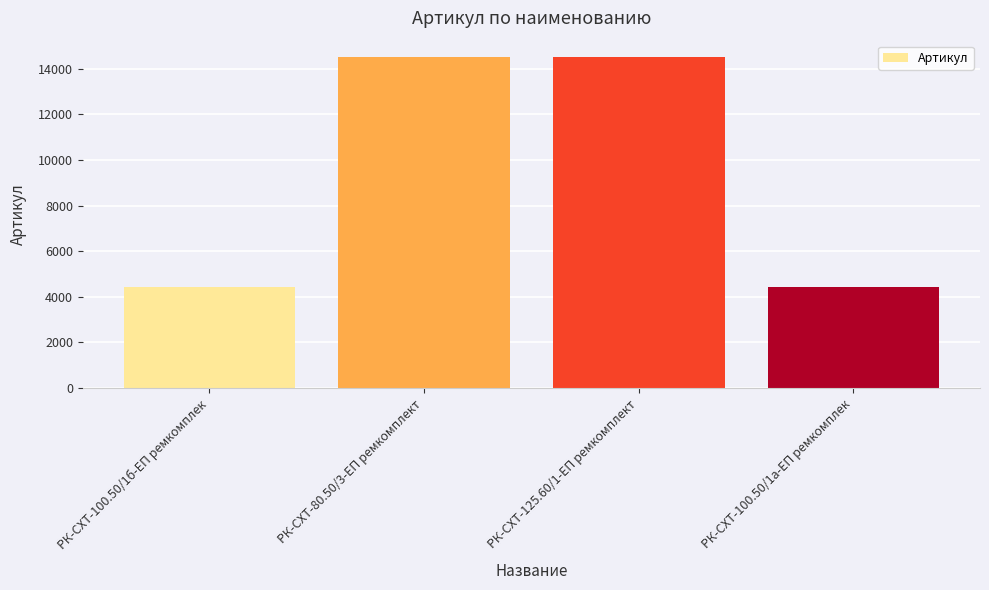

What is the maximum value shown in the chart?

14509